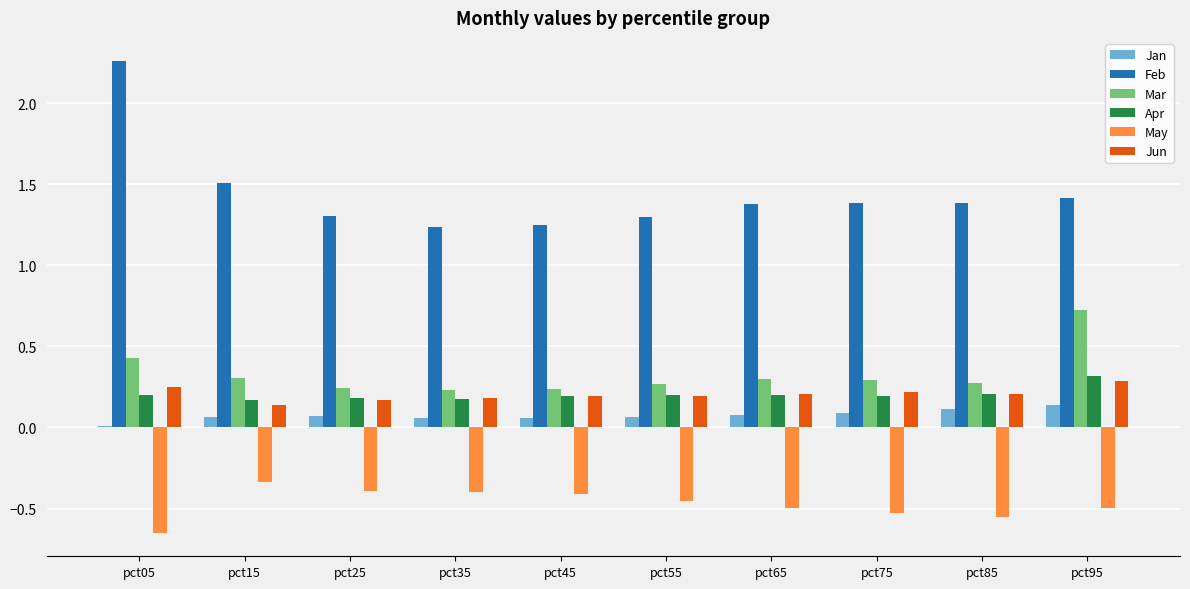

Is the value of Feb at pct65 greater than the value of Jan at pct55?

Yes